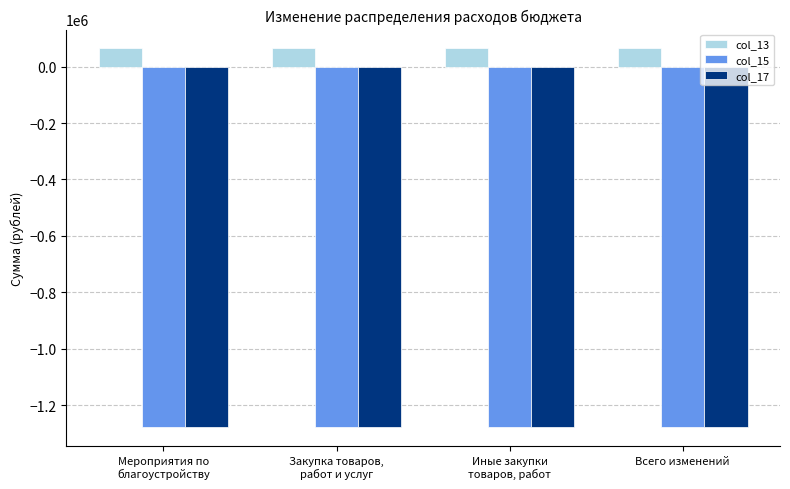

How many distinct data groups are displayed?

3